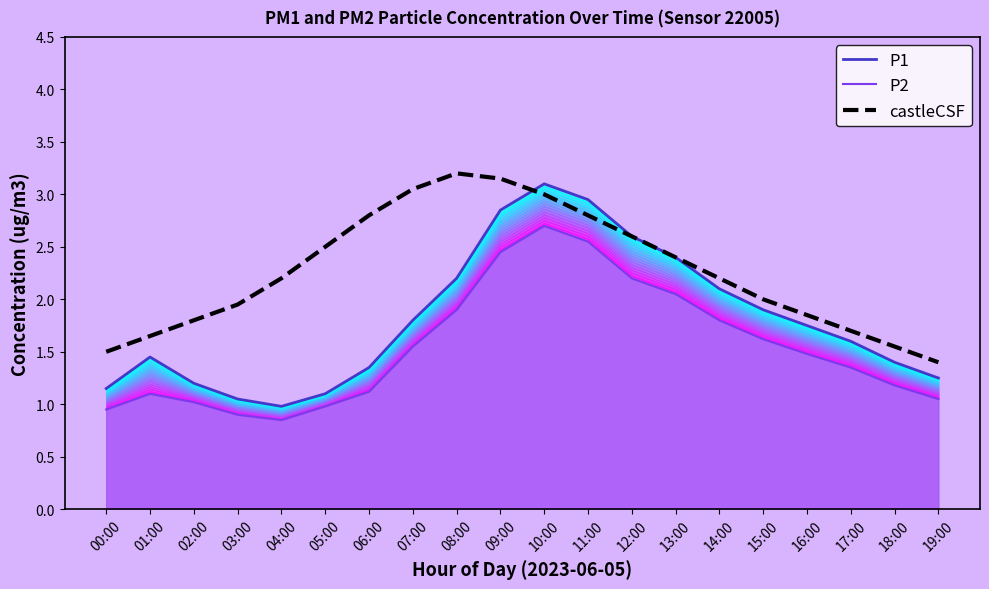

Where is the first local maximum for castleCSF?

08:00